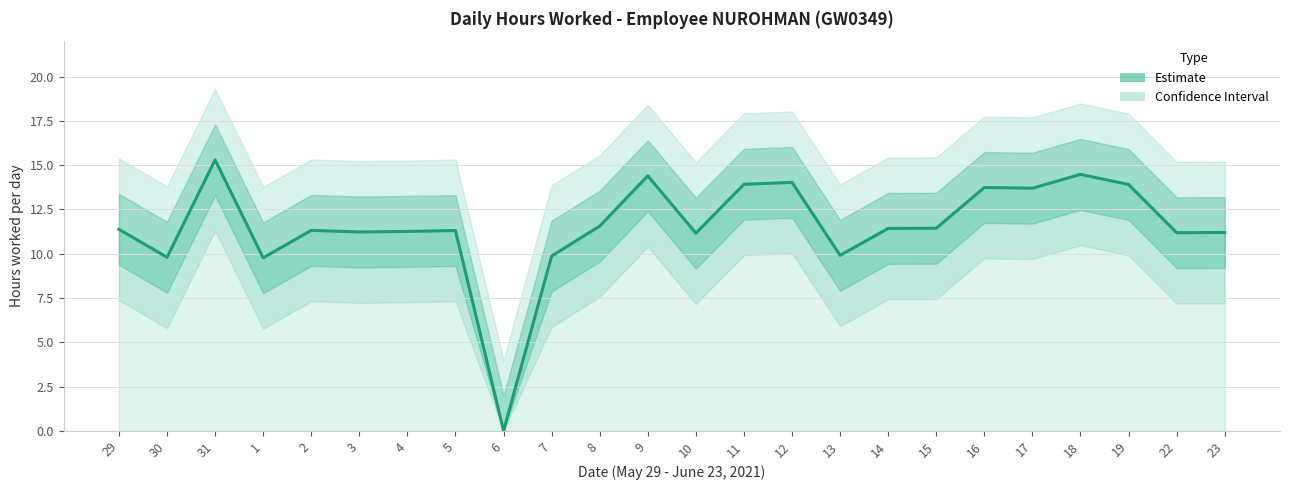

True or false: the data shows 9.0 at 17.

False